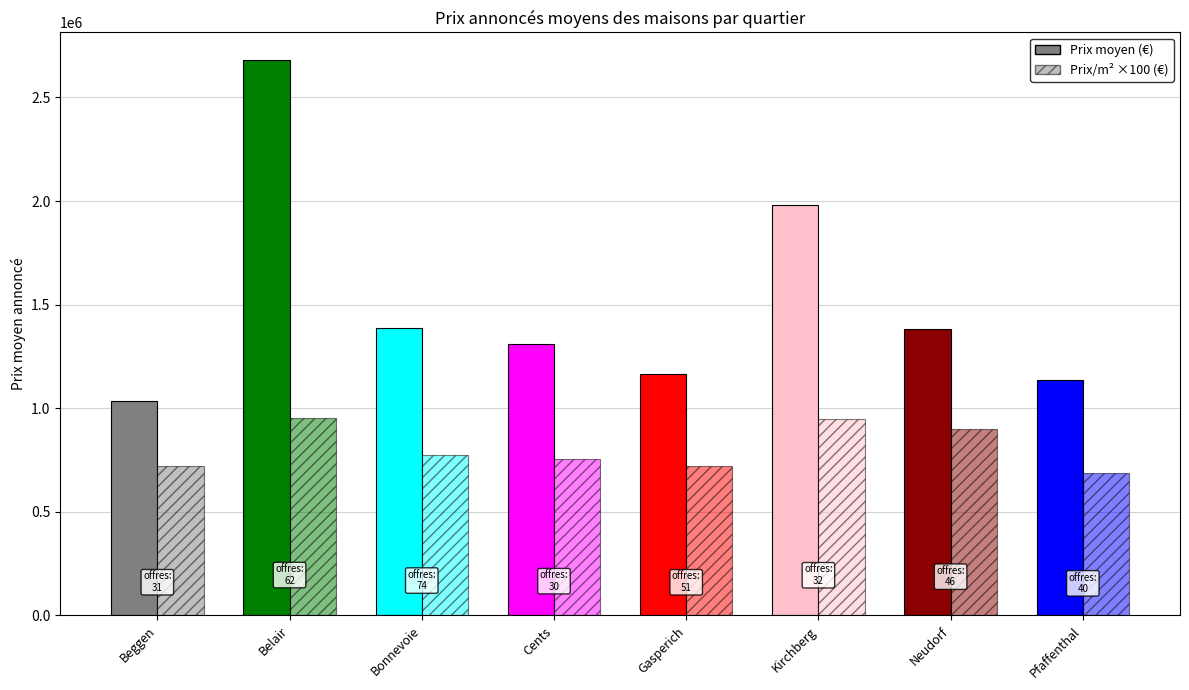

What is the difference between the highest and lowest values at Gasperich?

1158365.3